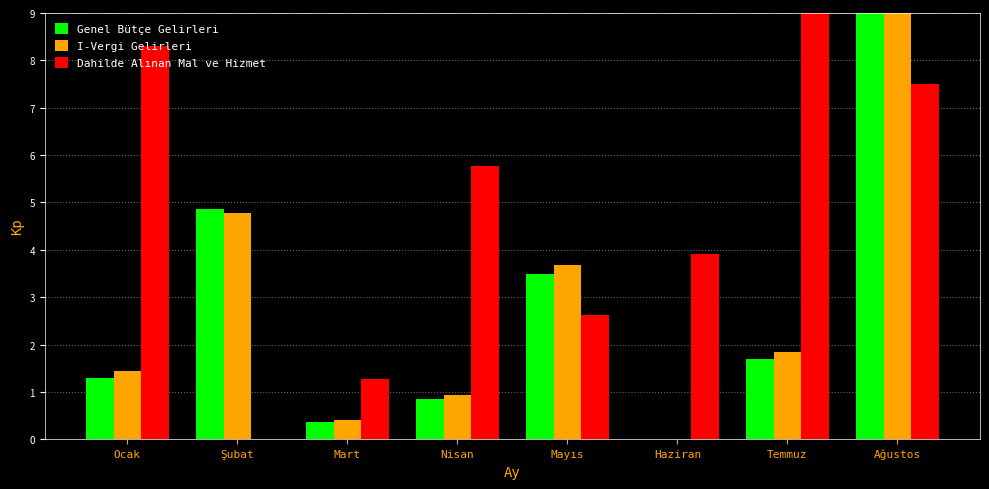

Is the value of Genel Bütçe Gelirleri at Şubat greater than the value of Dahilde Alınan Mal ve Hizmet at Ağustos?

No